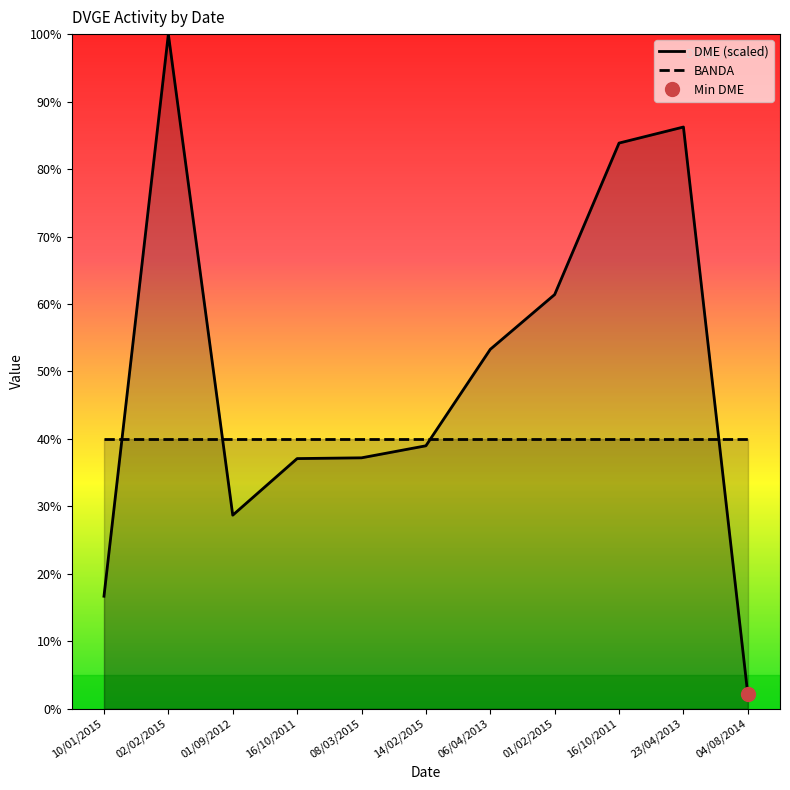

How many interior local peaks does the DME (scaled) series have?

2